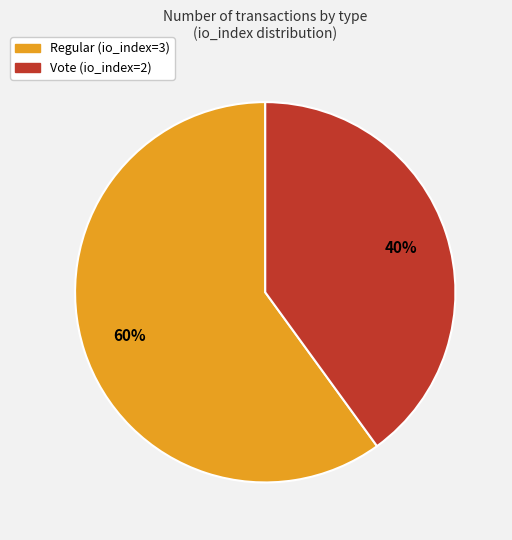

What is the largest slice in the pie chart?

Regular (io_index=3)